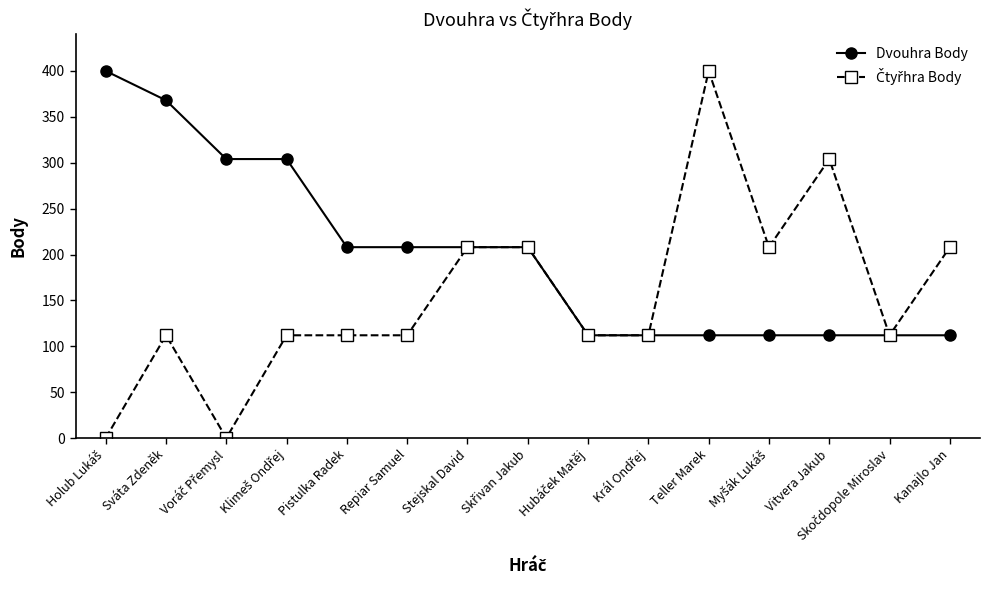

How many categories are shown in the chart?

15